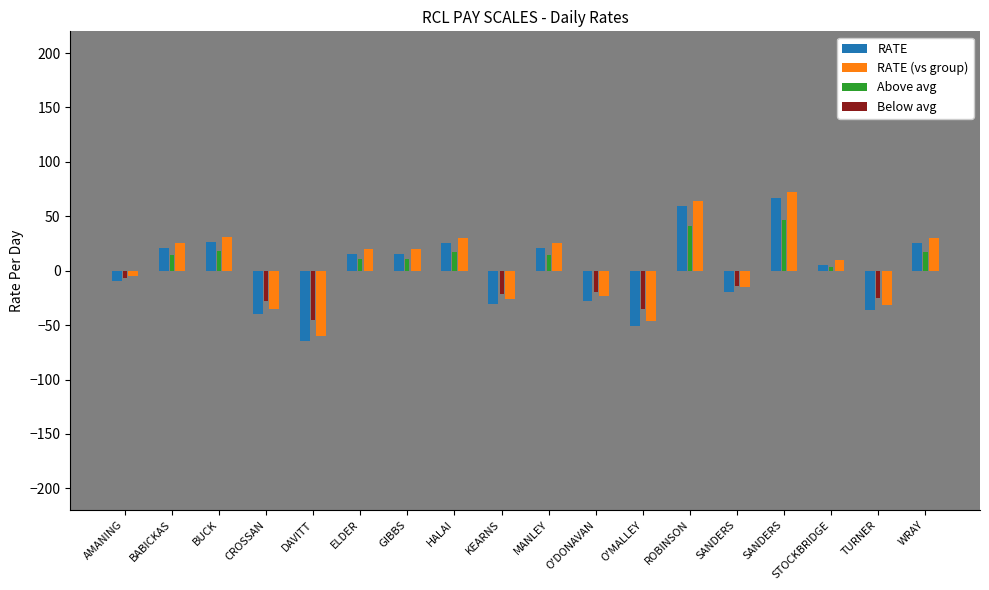

What are all the series names shown in the legend?

RATE, RATE (vs group), Above avg, Below avg